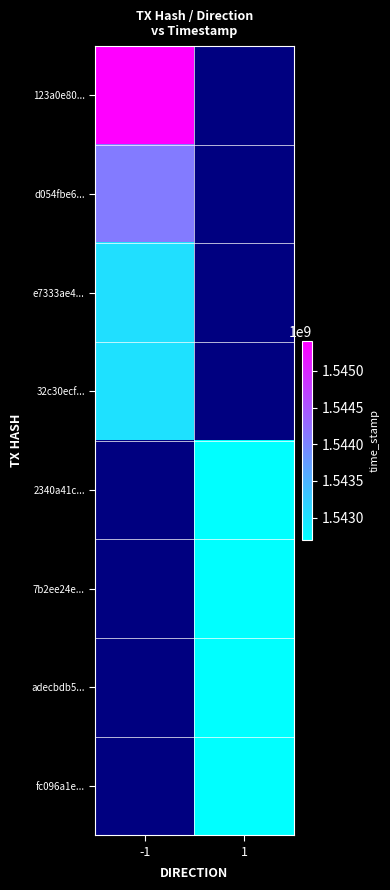

What is the highest value of the e7333ae4... series?

1543028854.0